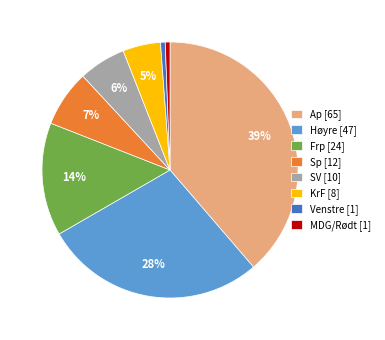

Is it true that KrF is 5% of the pie?

True